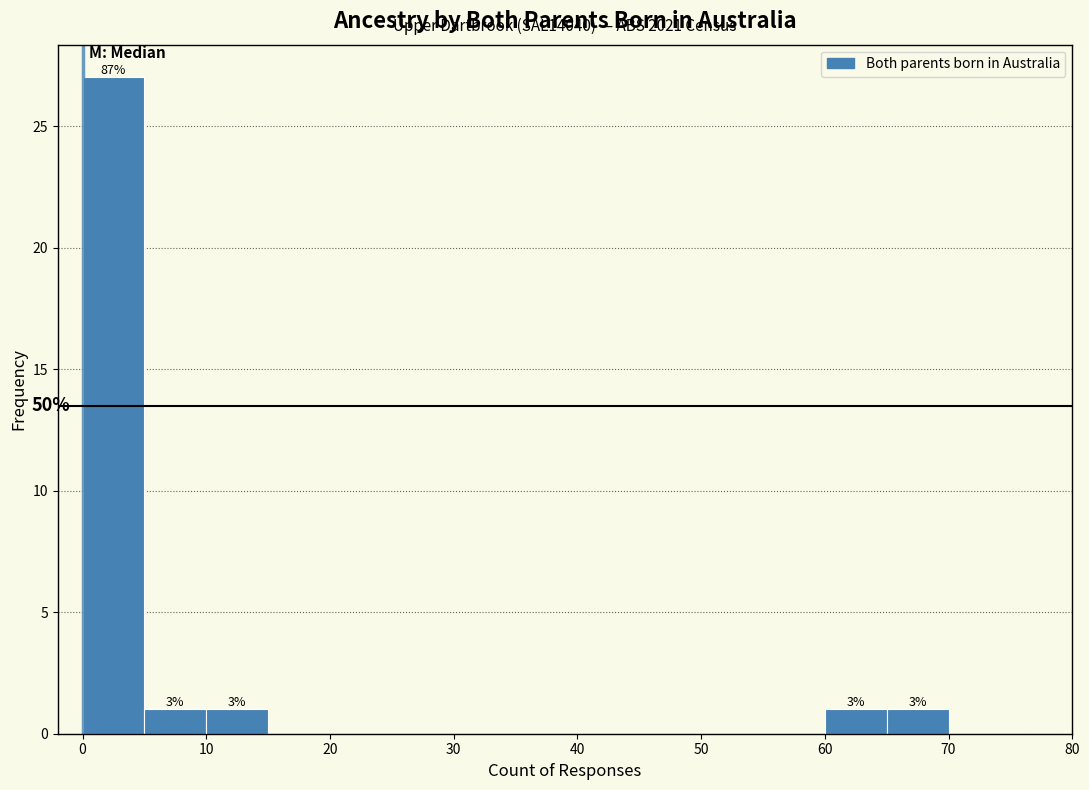

Which range on the x-axis has the tallest bar?

0 to 5